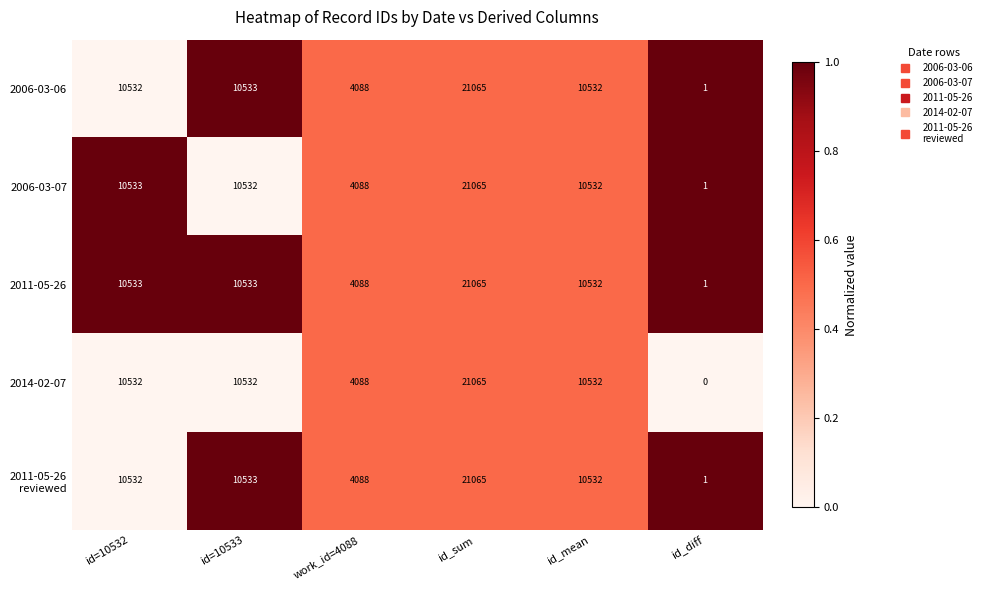

The value of 2006-03-07 at id=10533 is 13963. True or false?

False